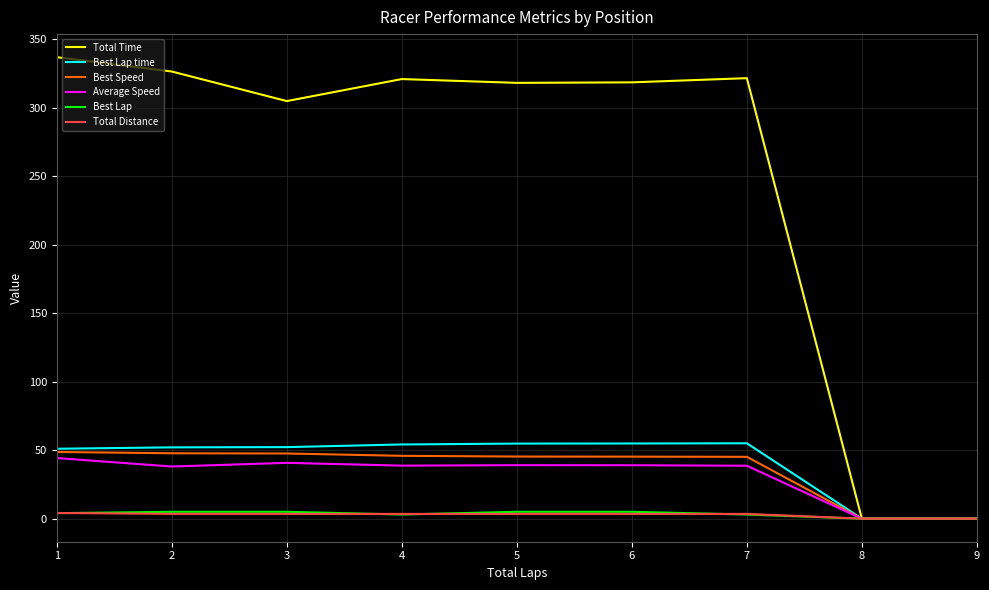

The Best Speed series shows 45.3 at 6. True or false?

True